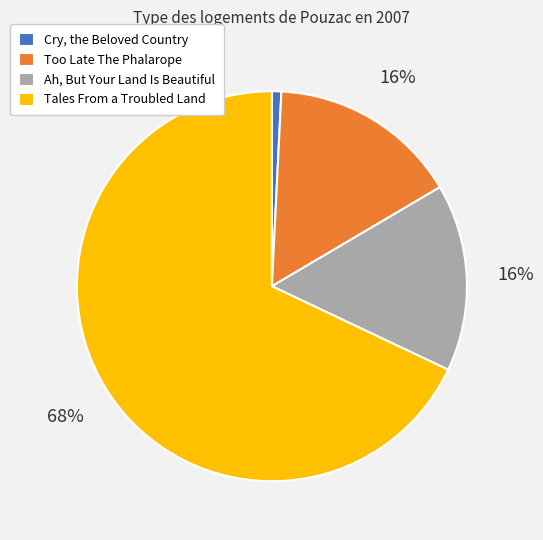

Is the sum of Too Late The Phalarope and Tales From a Troubled Land greater than half?

Yes